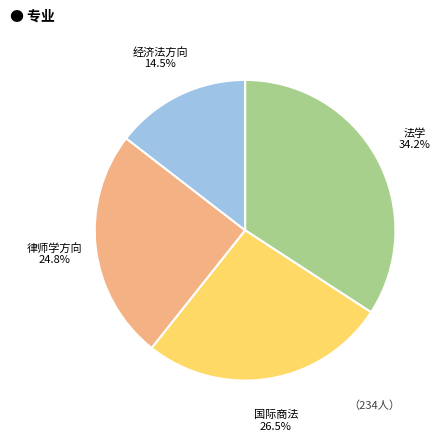

How many slices are in this pie chart?

4